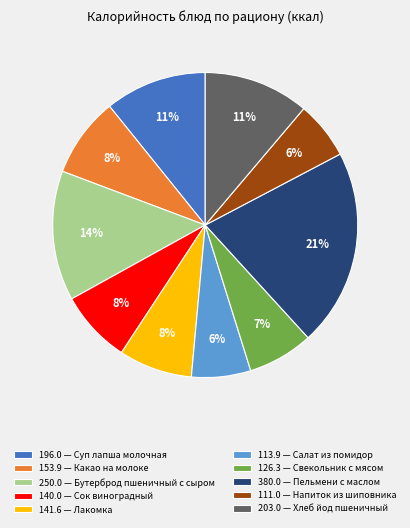

To the nearest percent, what percentage of the pie is 126.3 — Свекольник с мясом?

7%